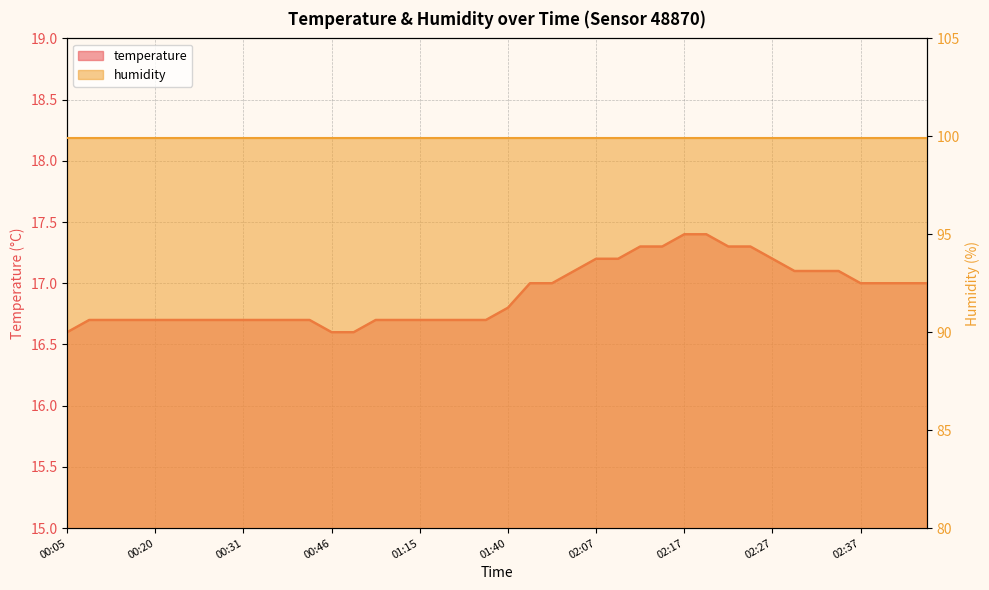

Reading left to right, what are all the values shown in this chart?

00:05=16.6	00:13=16.7	00:15=16.7	00:18=16.7	00:20=16.7	00:23=16.7	00:25=16.7	00:28=16.7	00:31=16.7	00:33=16.7	00:36=16.7	00:38=16.7	00:46=16.6	01:00=16.6	01:06=16.7	01:09=16.7	01:15=16.7	01:26=16.7	01:34=16.7	01:37=16.7	01:40=16.8	01:59=17.0	02:02=17.0	02:05=17.1	02:07=17.2	02:10=17.2	02:12=17.3	02:15=17.3	02:17=17.4	02:20=17.4	02:22=17.3	02:25=17.3	02:27=17.2	02:30=17.1	02:32=17.1	02:34=17.1	02:37=17.0	02:39=17.0	02:42=17.0	02:45=17.0